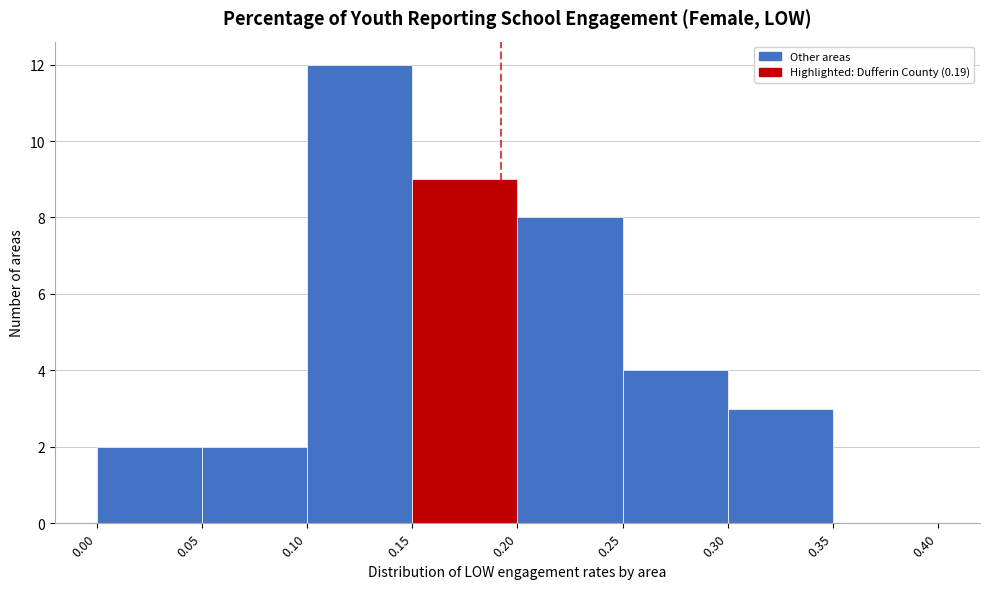

Reading left to right, list every bar in this chart as the range it spans on the x-axis followed by its height. The values are not printed on the chart, so give them approximately, as read against the axis.

0.00 to 0.05: 2
0.05 to 0.10: 2
0.10 to 0.15: 12
0.15 to 0.20: 9
0.20 to 0.25: 8
0.25 to 0.30: 4
0.30 to 0.35: 3
0.35 to 0.40: 0